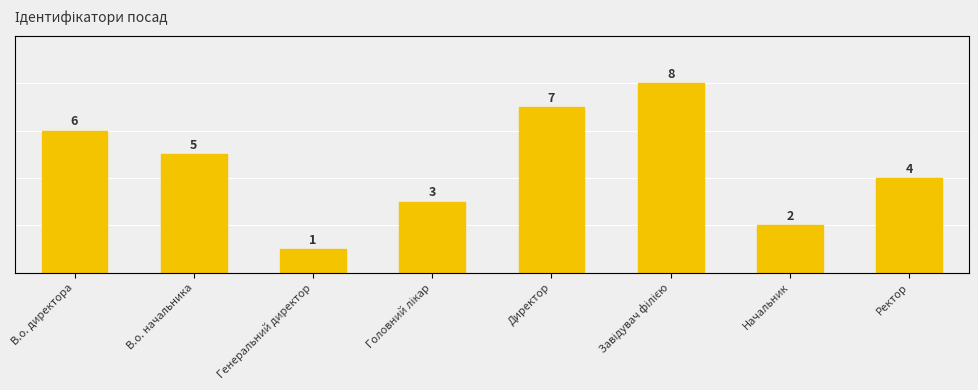

What is the minimum value shown in the chart?

1